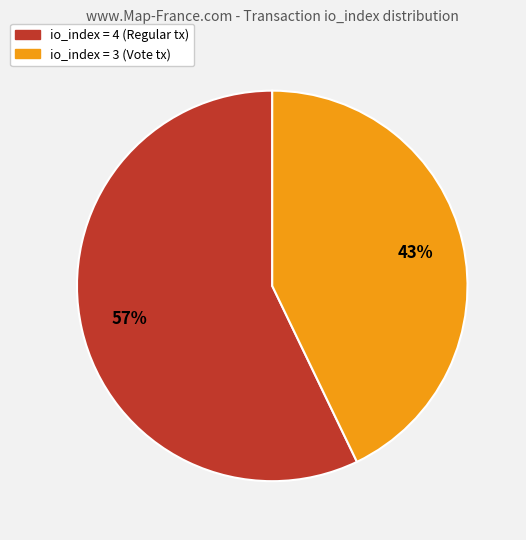

To the nearest percent, what is the difference between the largest and smallest slice percentages?

14%